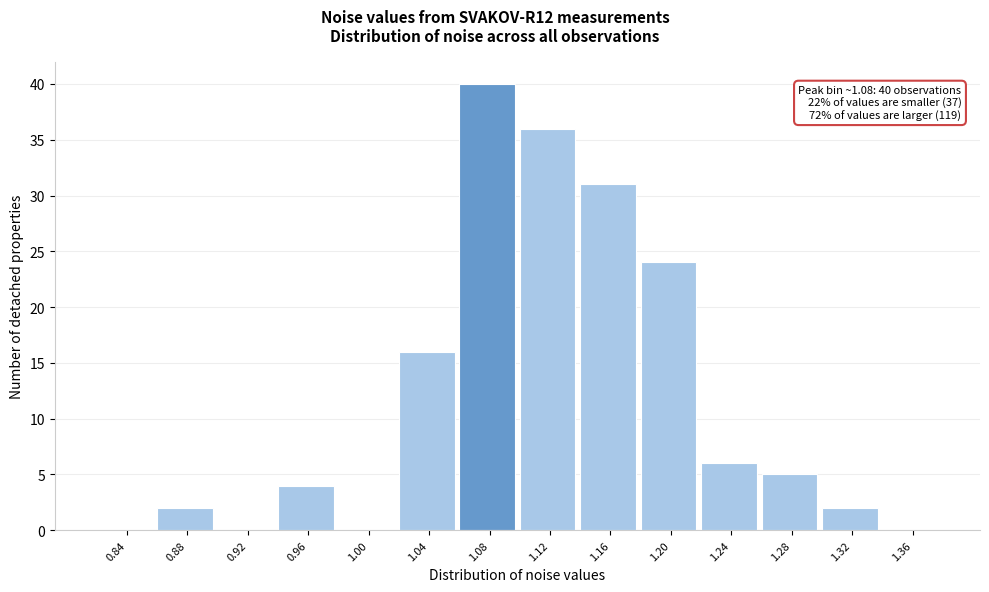

Which range on the x-axis has the tallest bar?

1.06 to 1.10